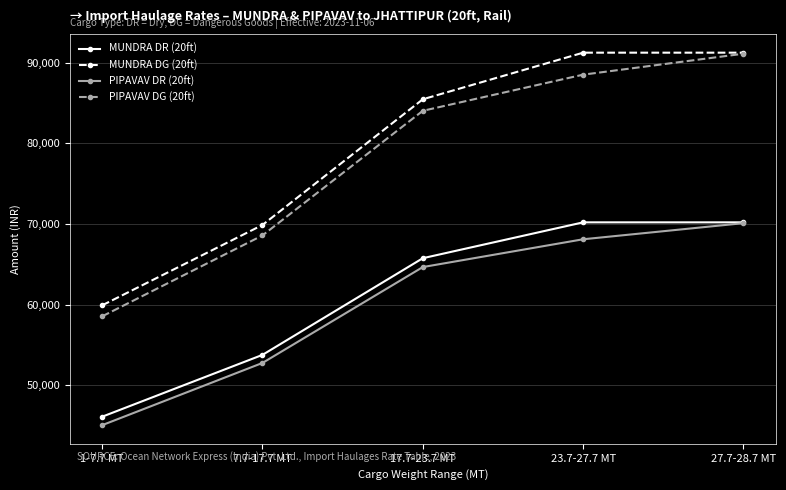

True or false: PIPAVAV DR (20ft) has more than 1 interior local peaks.

False